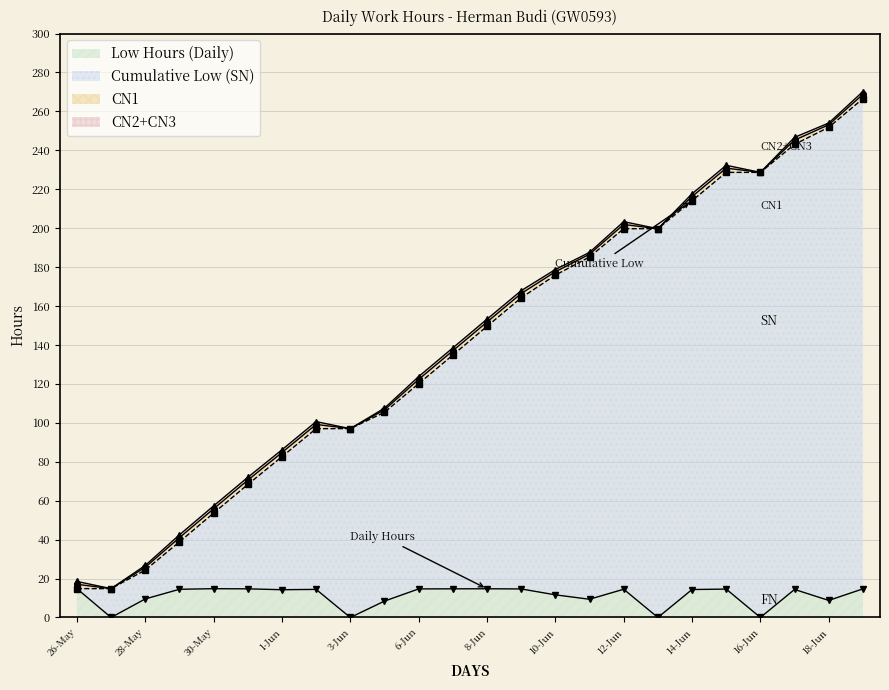

At which category does Low Hours reach its first local valley?

27-May